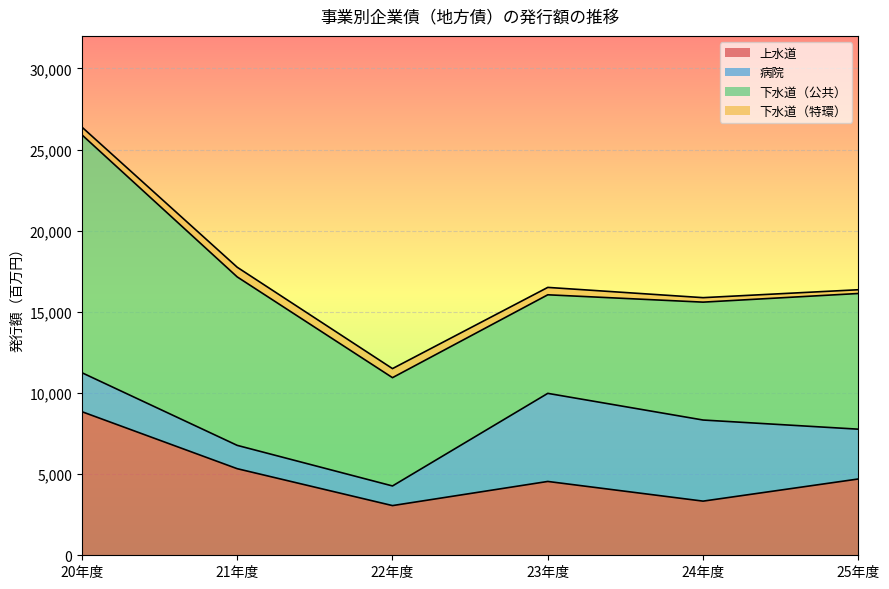

What is the average value of the 上水道 series?

4972